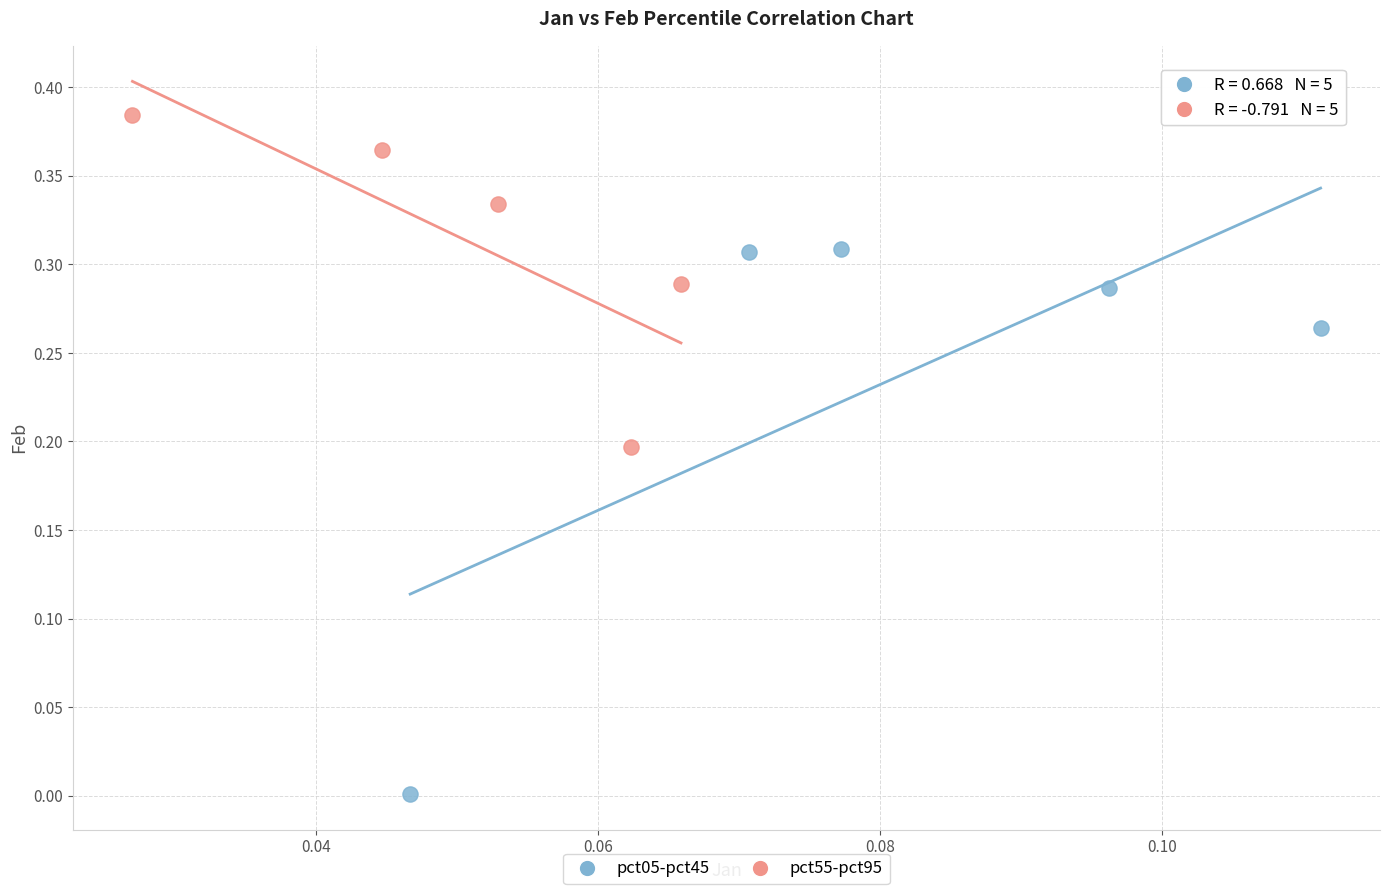

Which series reaches the minimum Y coordinate?

pct05-pct45